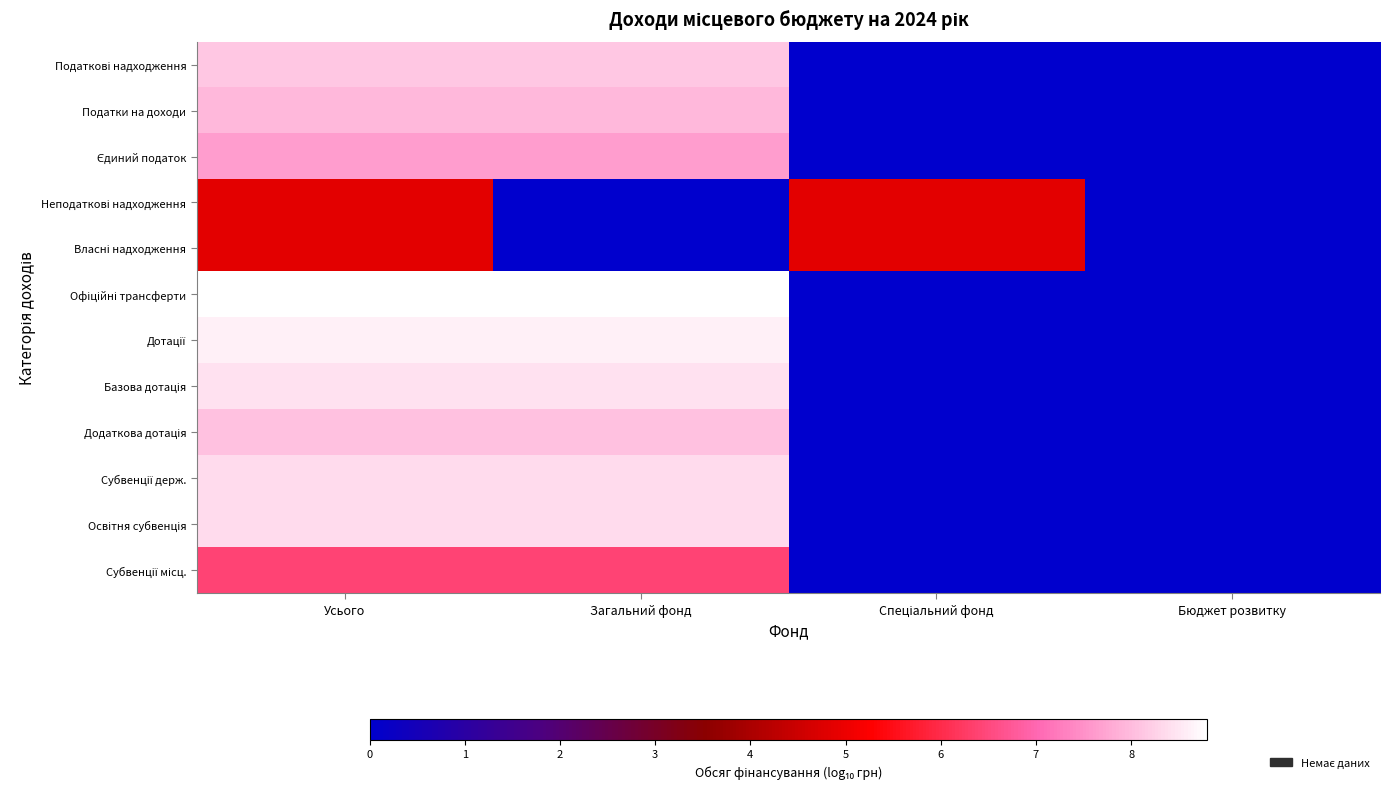

Count the number of categories in the chart.

4